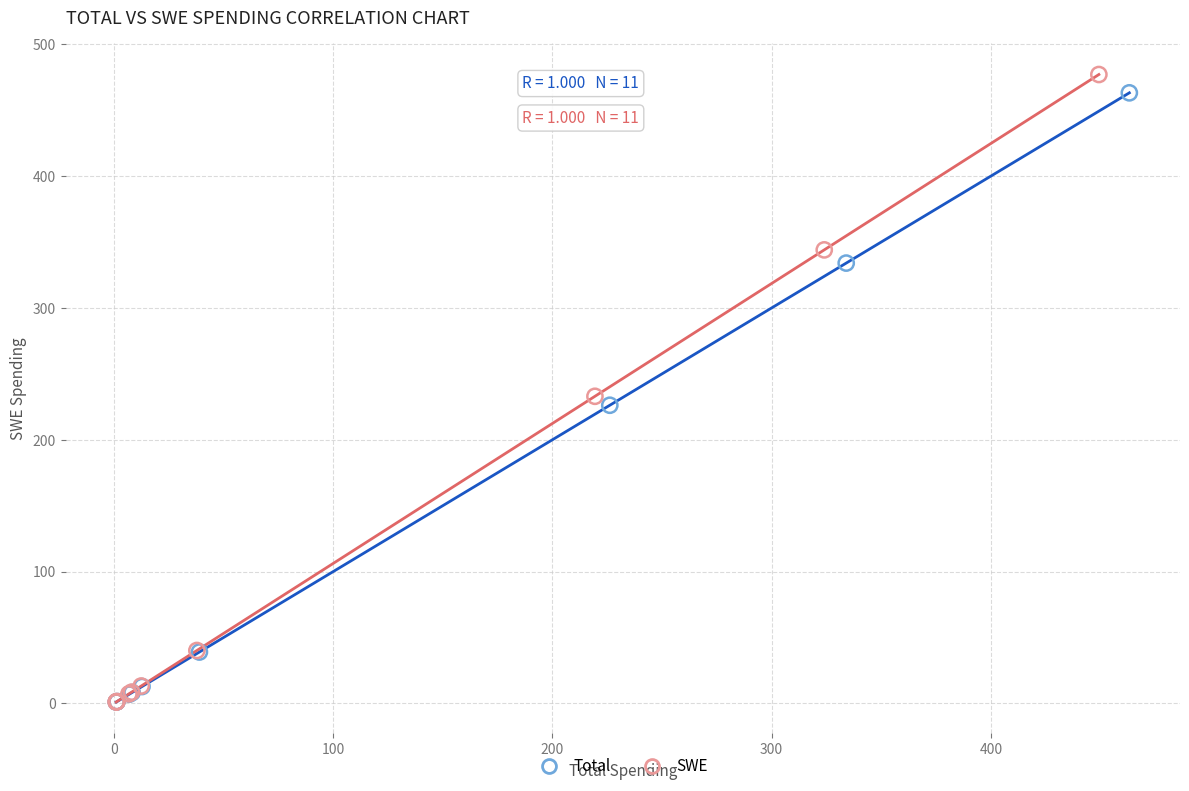

Which series has the largest Y range (max minus min)?

SWE